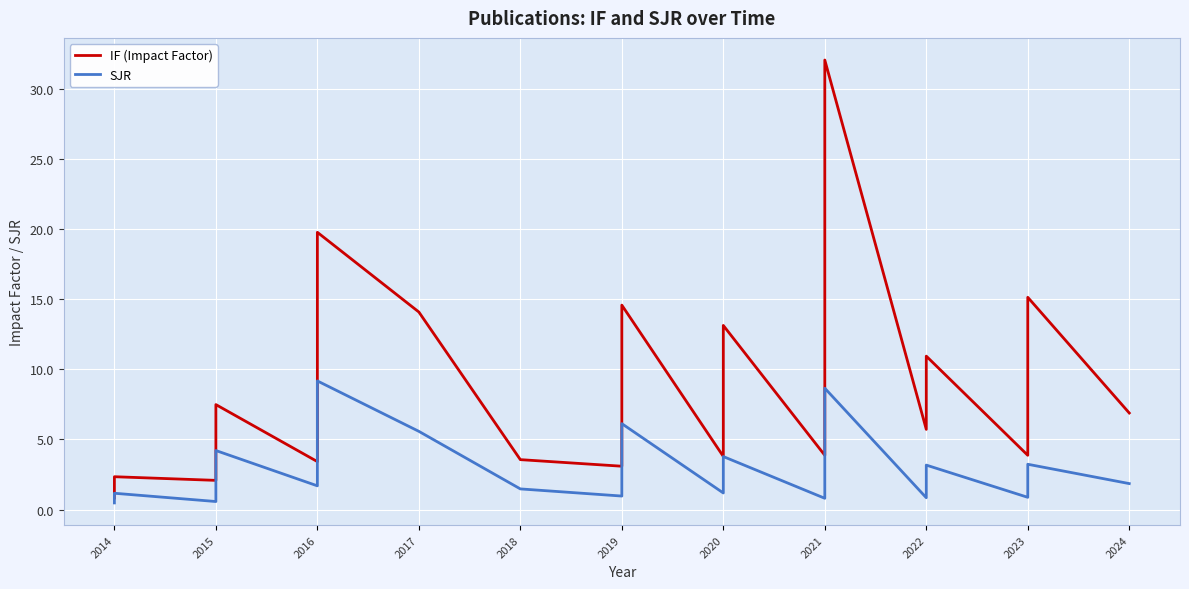

True or false: IF (Impact Factor) and SJR cross at least once.

False